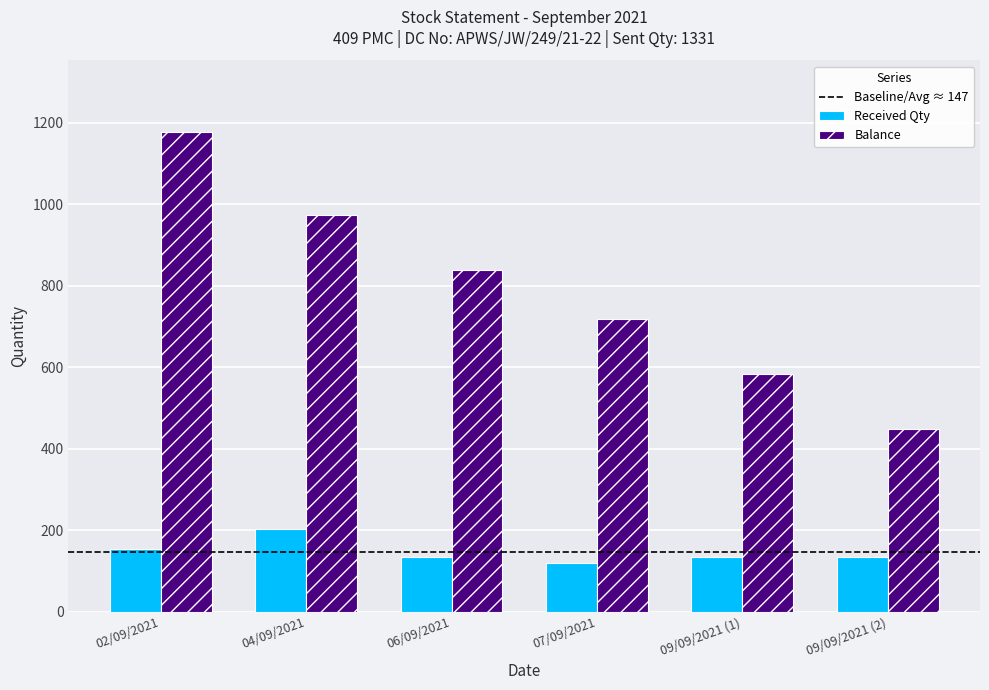

At which category is the sum across all series the highest?

02/09/2021